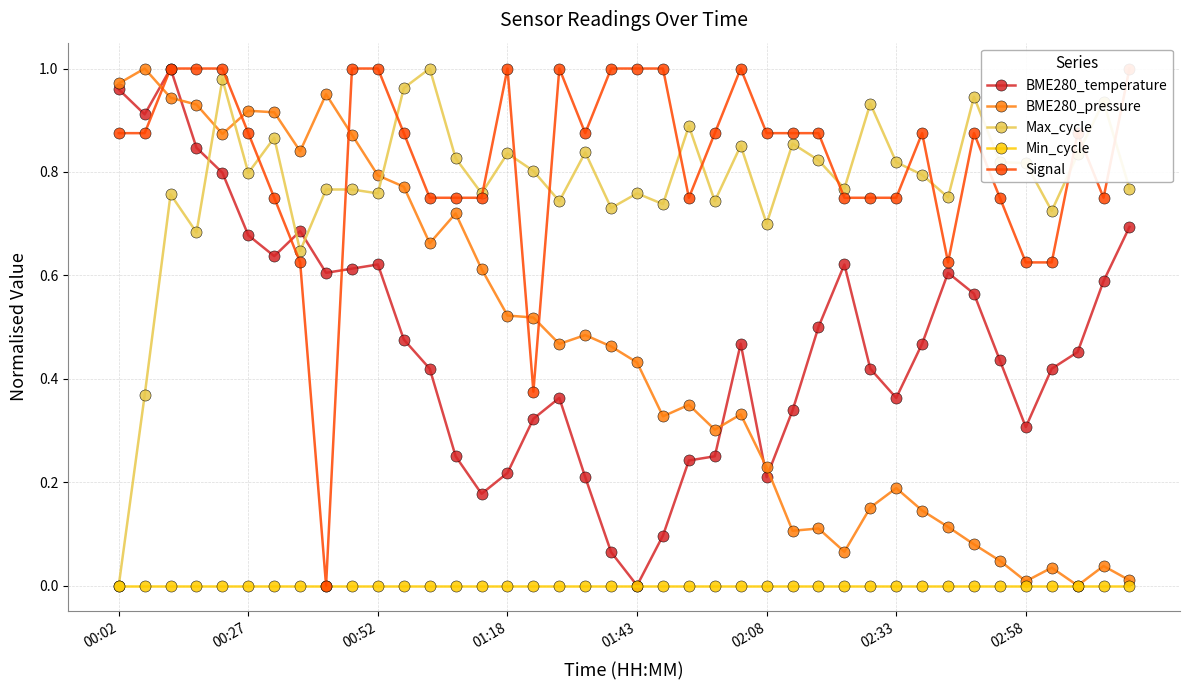

True or false: BME280_temperature has more than 0 points higher than both neighbors.

True